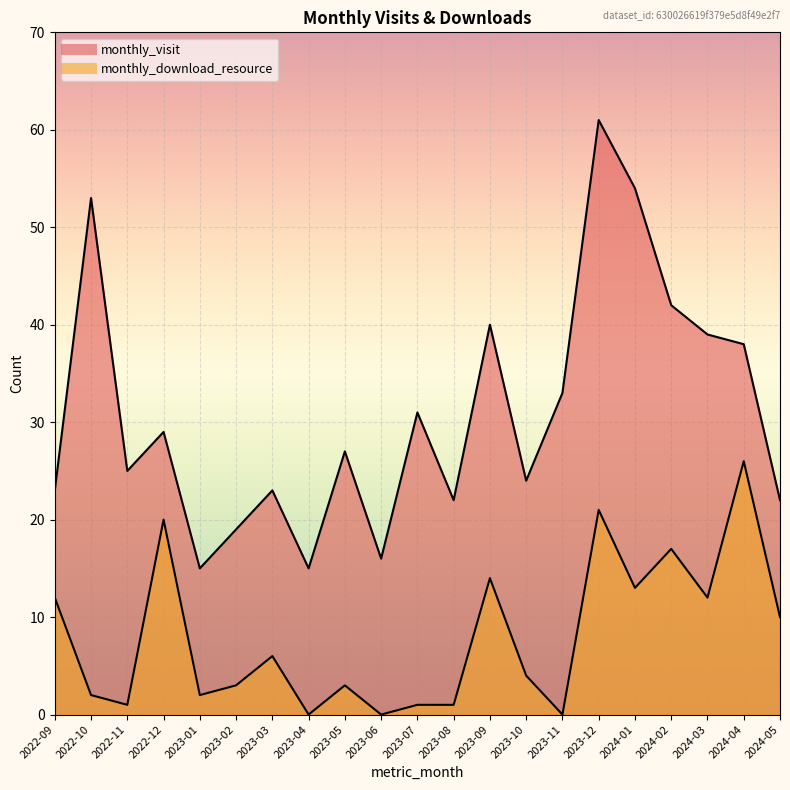

What is the label of the 17th point from the left?

2024-01